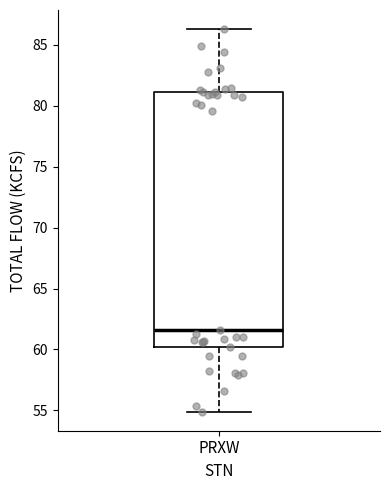

Read this box plot against the y-axis: the position of the median line, the range covered by the box, and the ends of both whiskers. The values are not printed on the chart, so give them approximately, as read against the axis.

median 61.5, box 60.0 to 81.0, whiskers 55.0 to 86.5